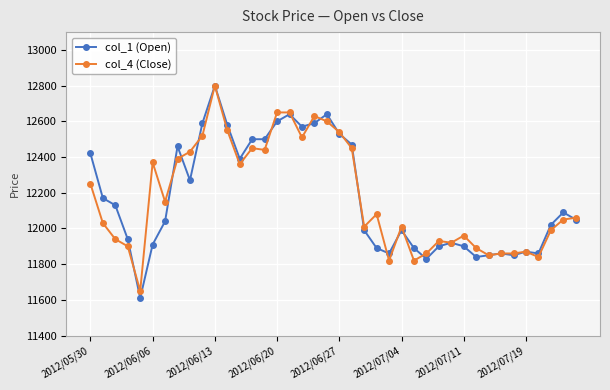

Which series has the largest range (max minus min)?

col_1 (Open)